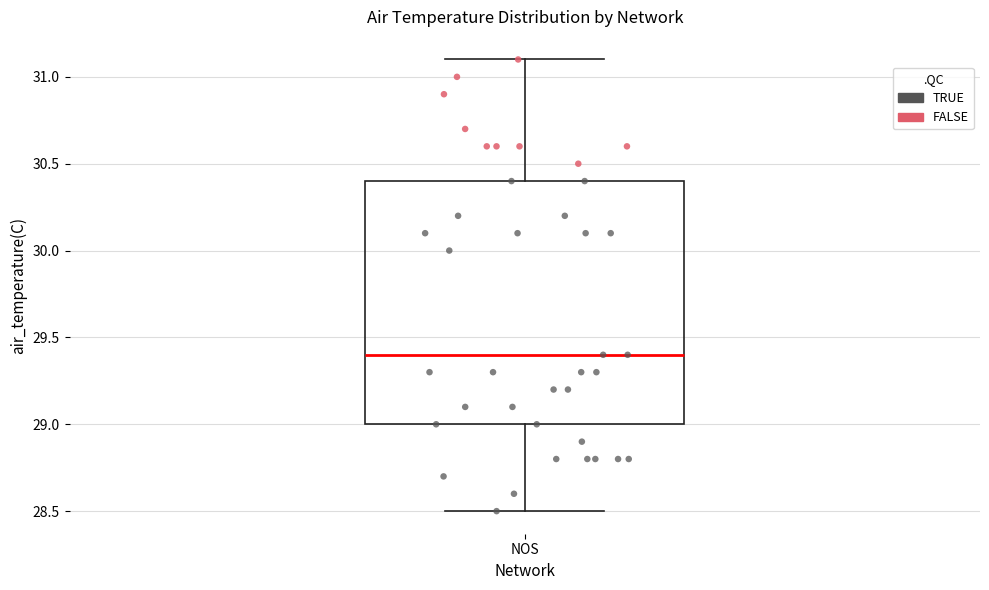

Read this box plot against the y-axis: the position of the median line, the range covered by the box, and the ends of both whiskers. The values are not printed on the chart, so give them approximately, as read against the axis.

median 29.4, box 29.0 to 30.4, whiskers 28.5 to 31.1